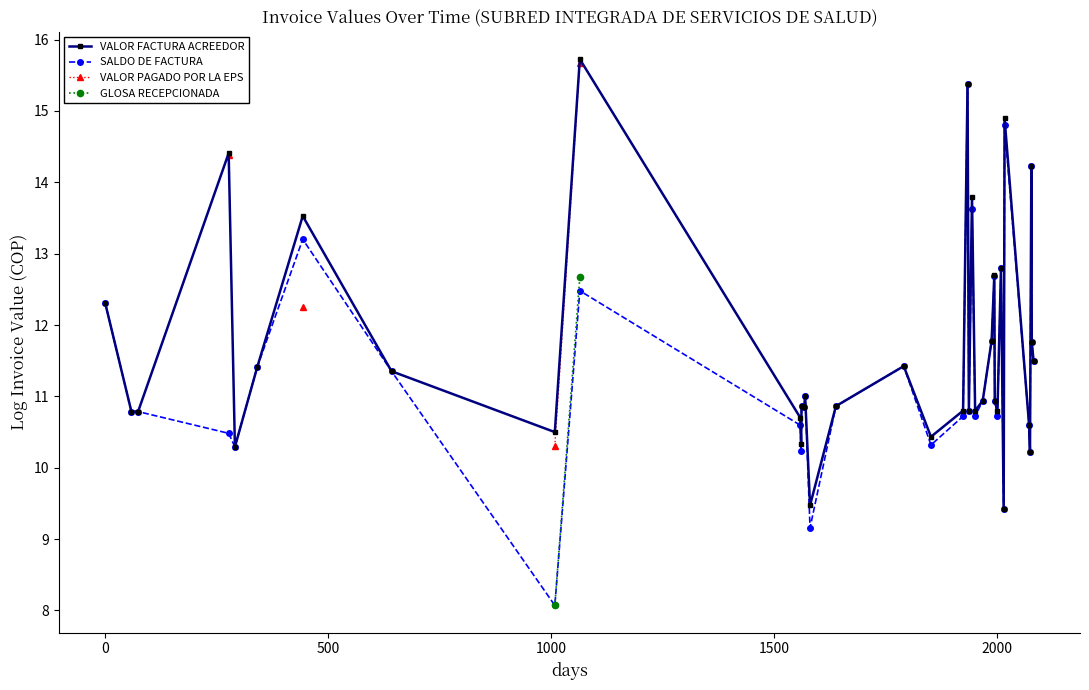

How many distinct data groups are displayed?

4